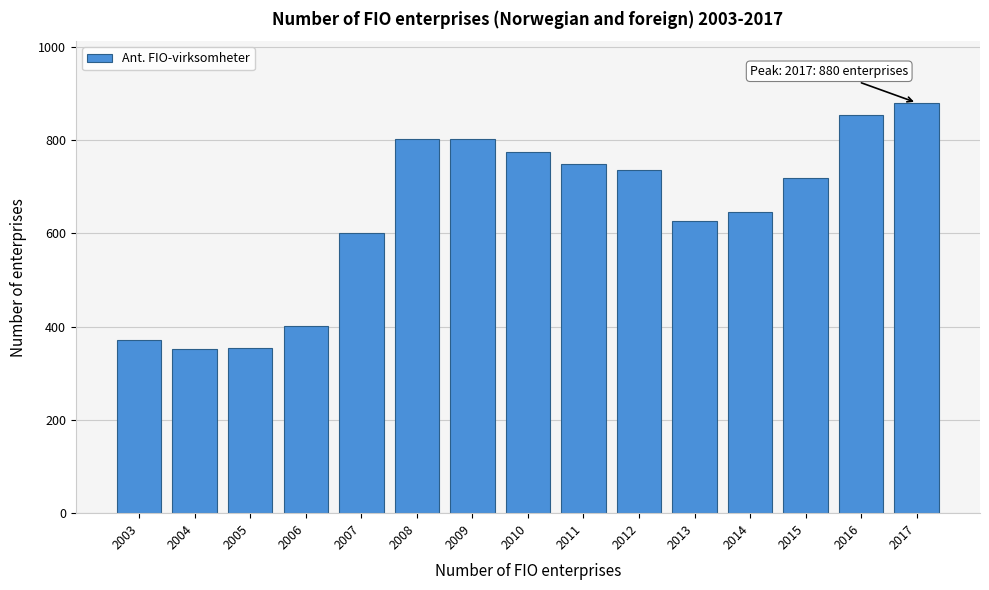

What is the ratio of the value at 2004 to the value at 2010?

0.5